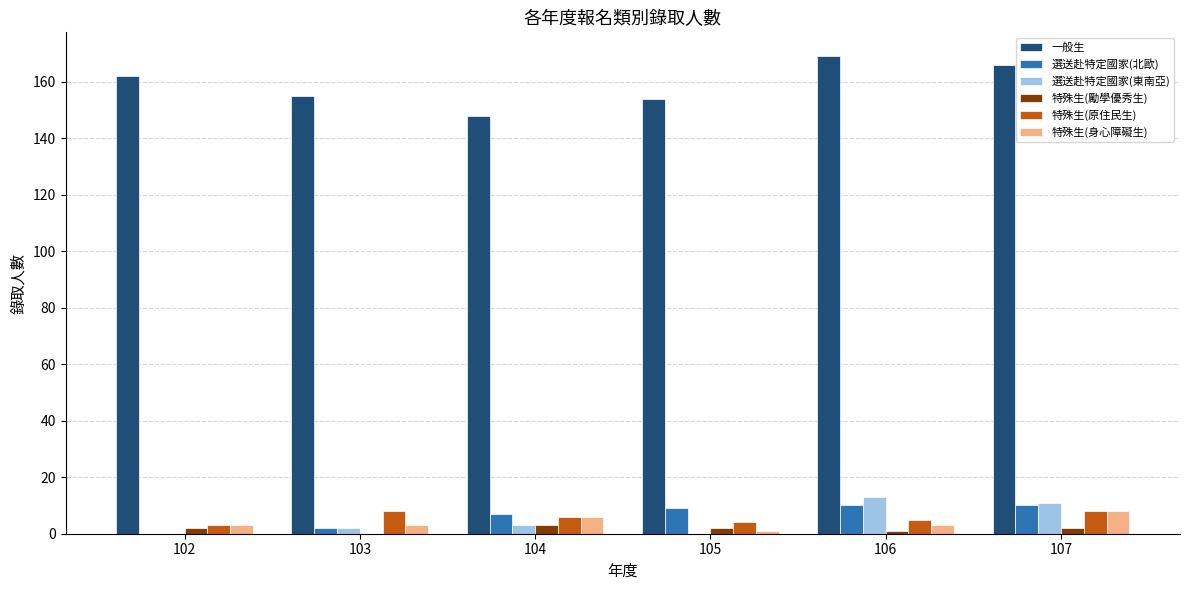

Is it true that 一般生 equals 162 at 102?

True